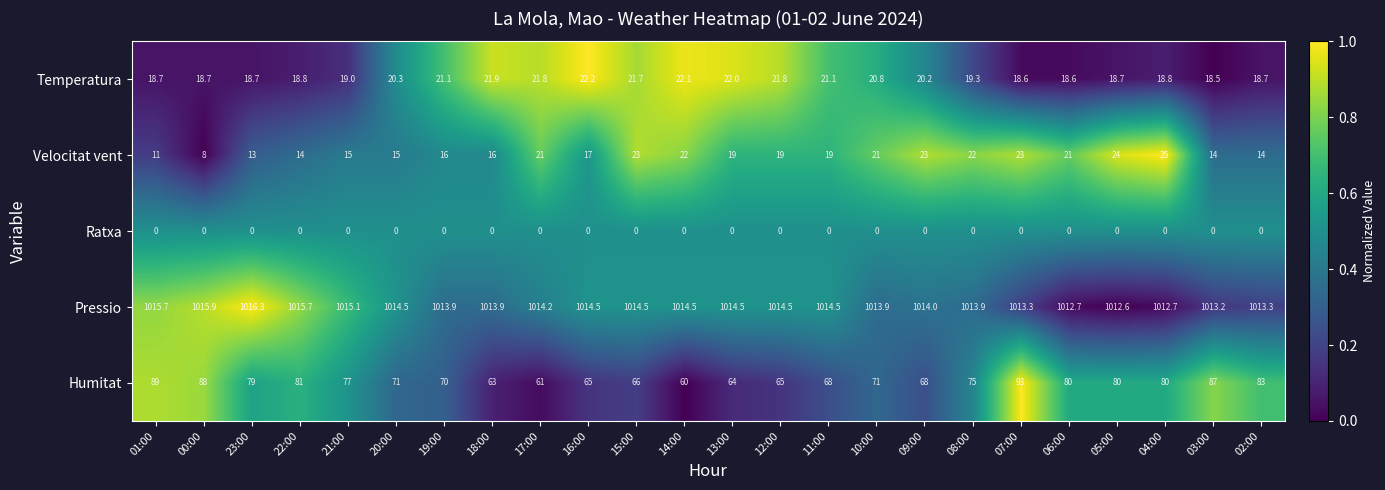

Where is Pressio nearest to the value 1014?

09:00